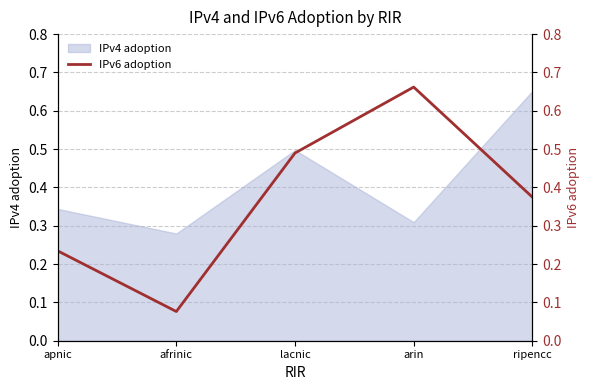

Does the chart display data point markers on the line(s)?

No